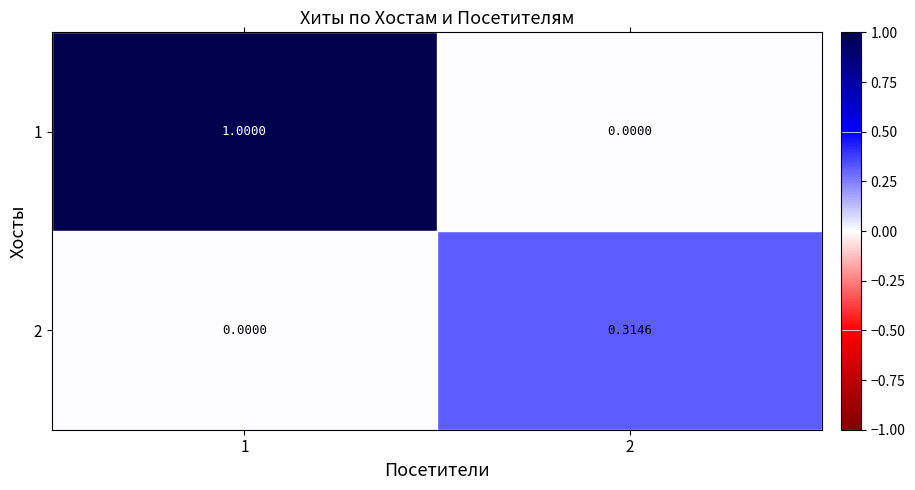

How many distinct data groups are displayed?

2